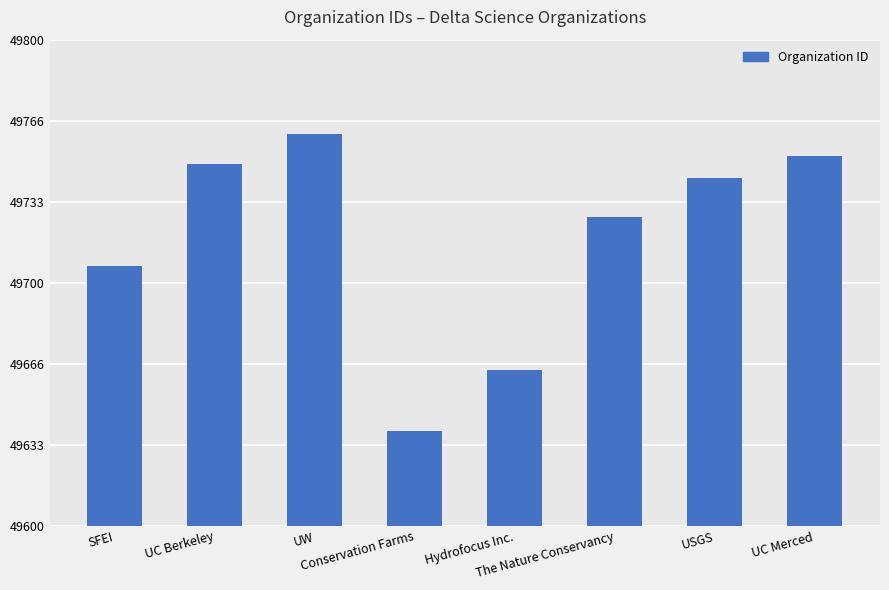

What is the label of the 6th bar from the left?

The Nature Conservancy